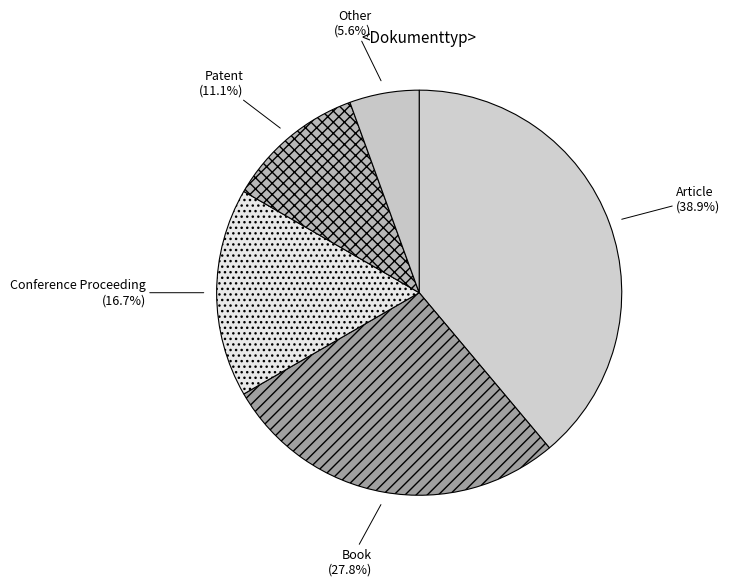

Rank the categories by value from lowest to highest.

Other, Patent, Conference Proceeding, Book, Article